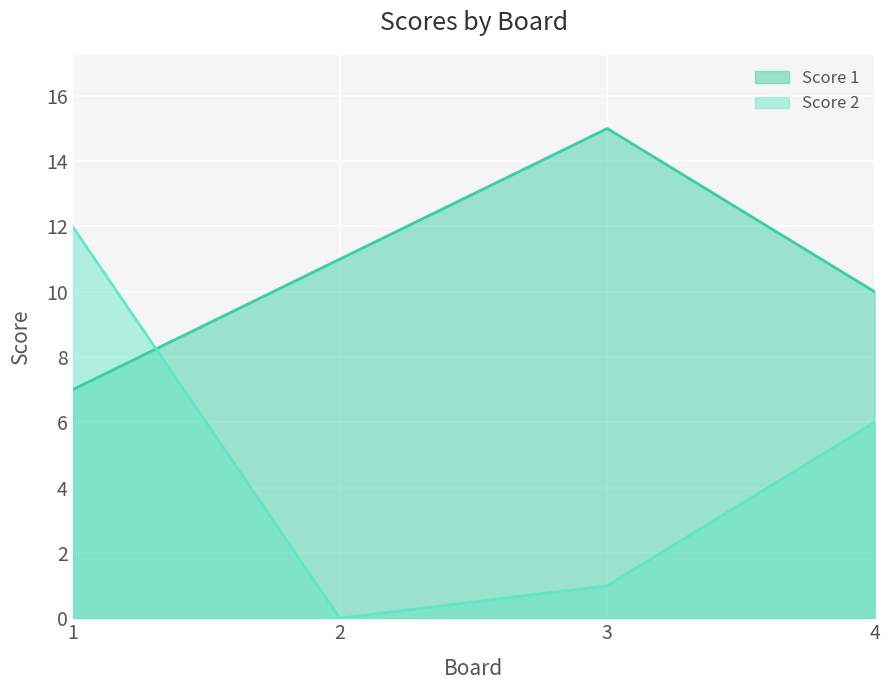

What is the average value of the Score 1 series?

11